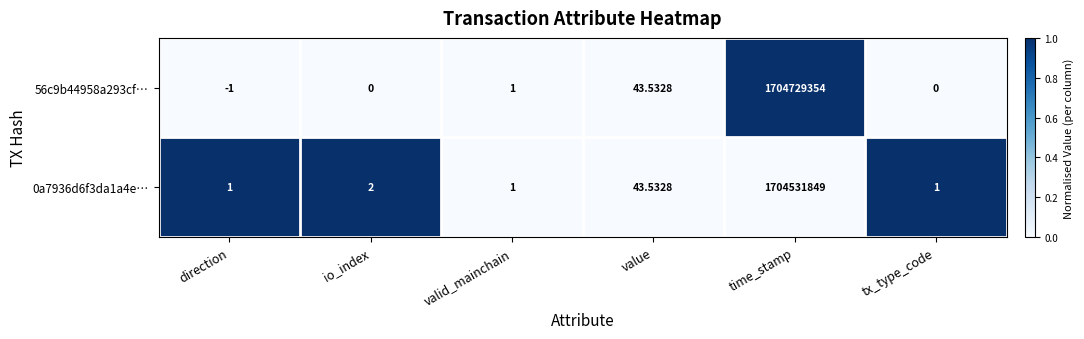

Which series has the largest total across all categories?

56c9b44958a293cf…